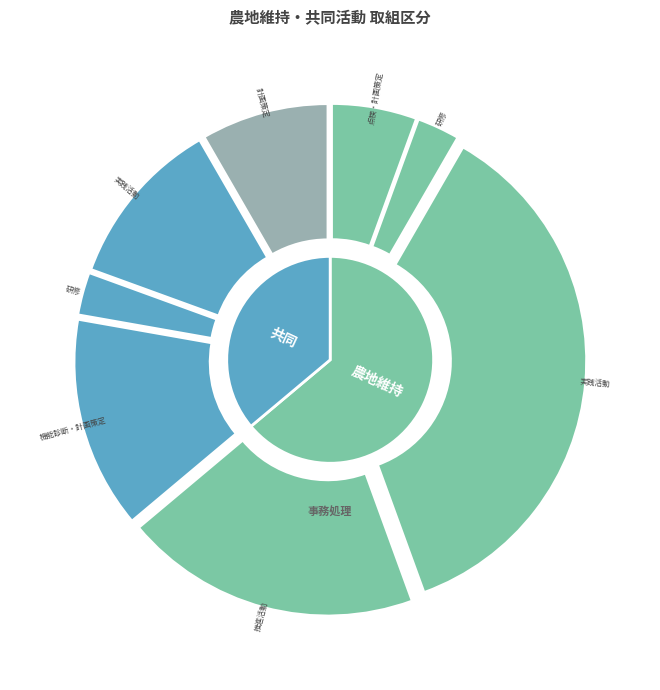

What is the smallest slice in the pie chart?

農地維持_研修